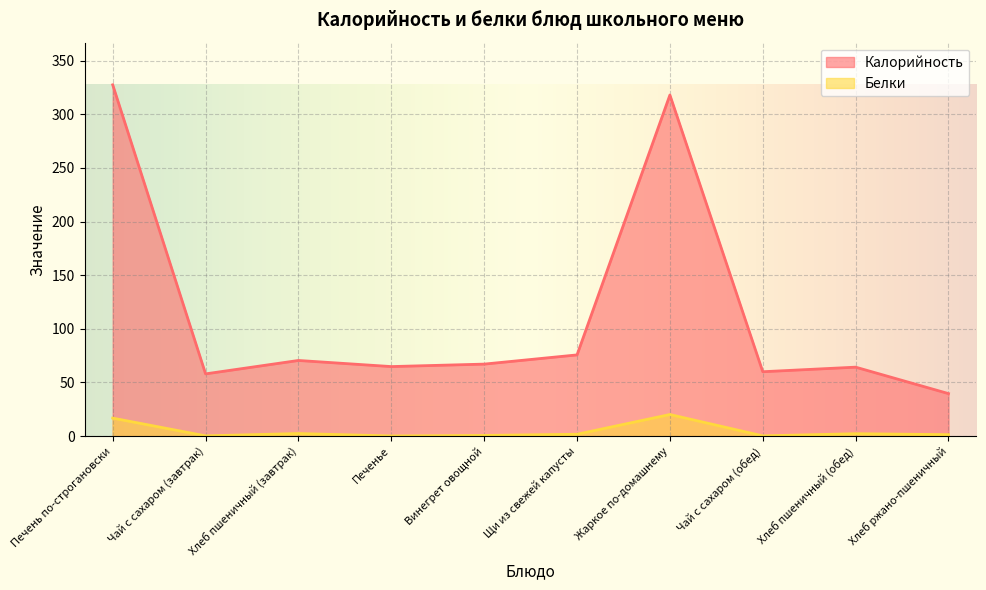

True or false: Калорийность has a value of 154.3 at Печень по-строгановски.

False